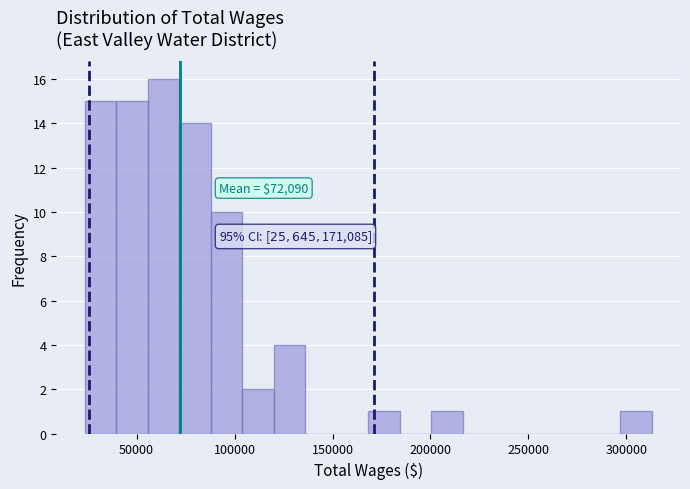

Read against the x-axis, roughly where is the centre of the tallest bar?

65000